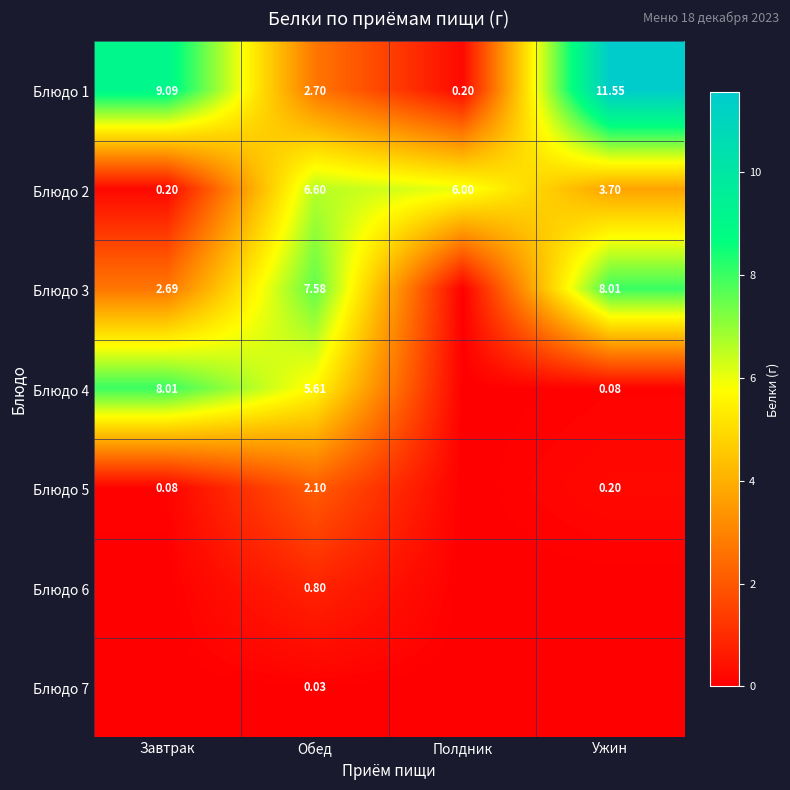

At which label does Блюдо 2 first exceed 6?

Обед